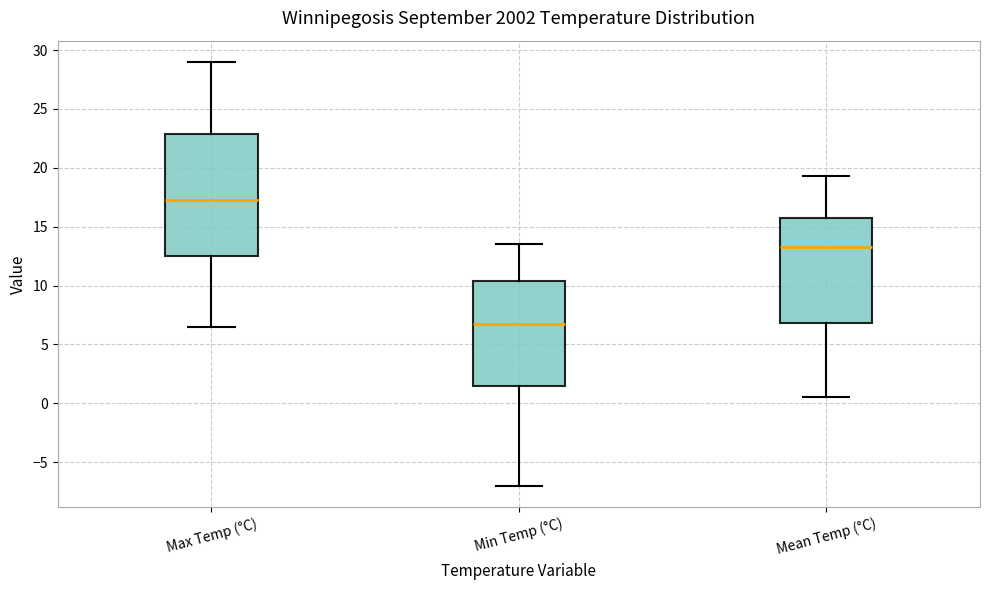

Where is the lower edge of the box for Mean Temp (°C) on the y-axis? The values are not printed on the chart, so give them approximately, as read against the axis.

7.0